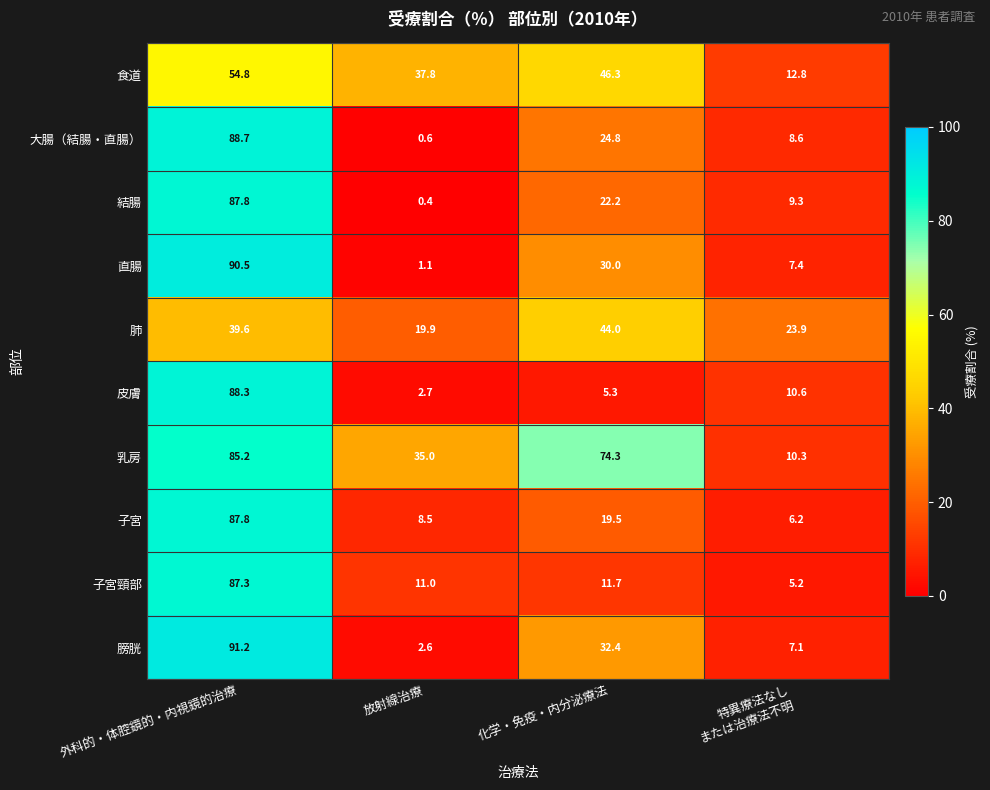

At which label is 乳房 closest to 47?

放射線治療